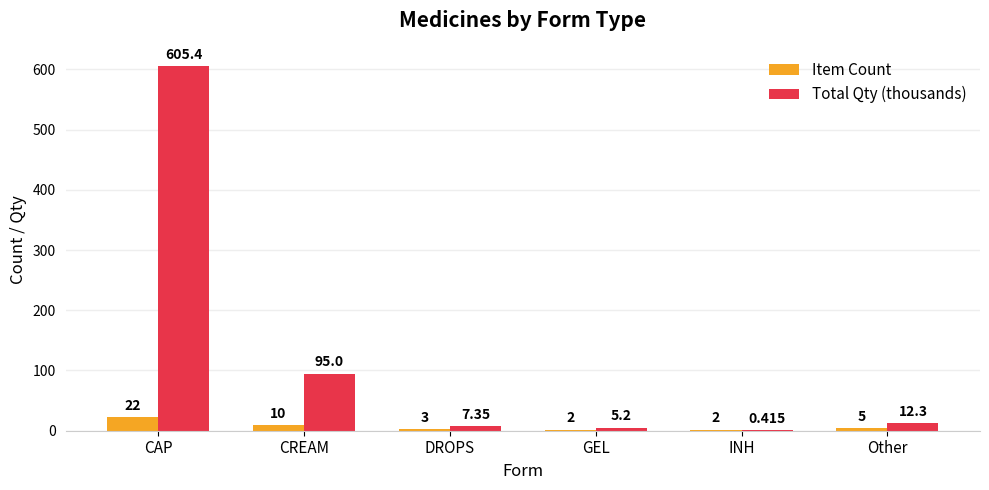

Where is Total Qty (thousands) nearest to the value 302?

CREAM